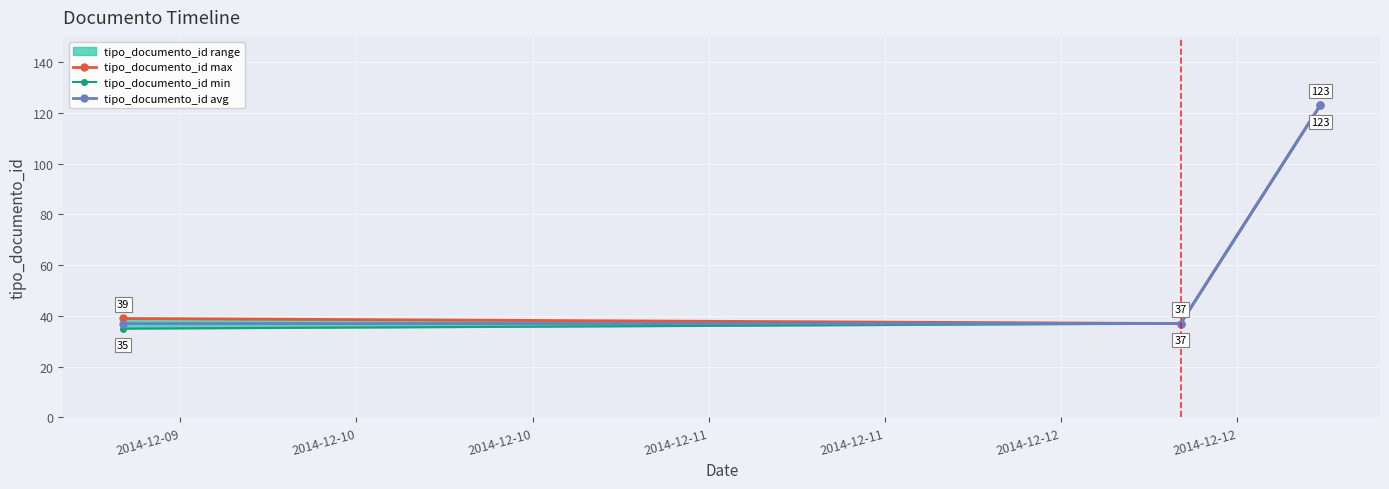

At how many categories does at least one series exceed 85?

1